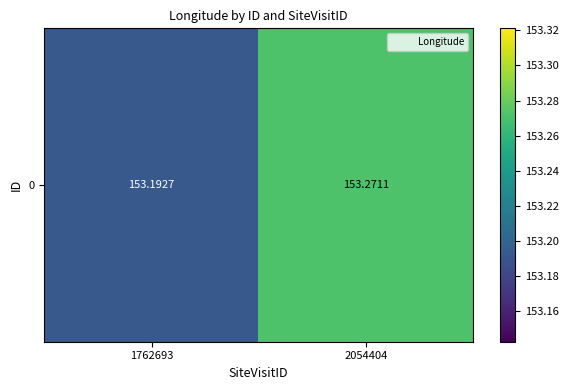

What is the maximum value shown in the chart?

153.3